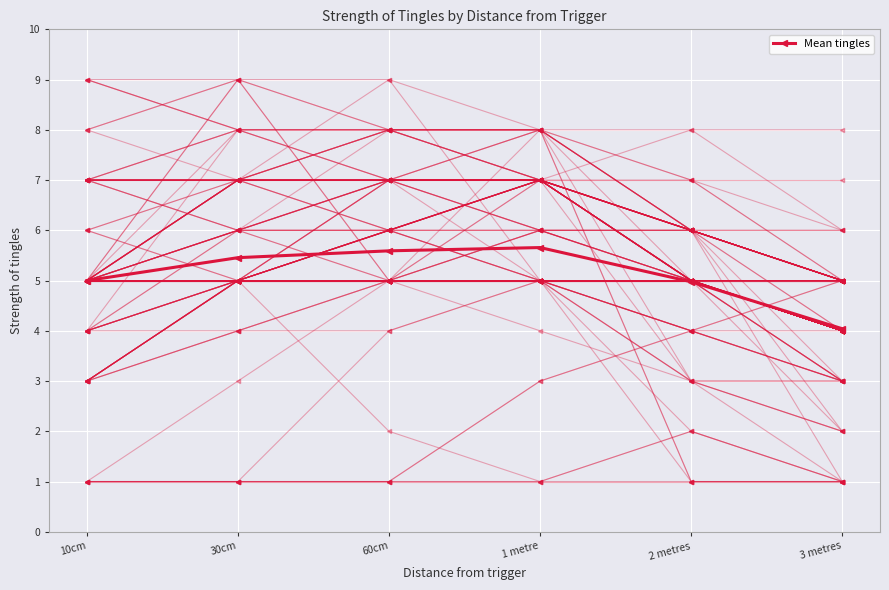

What is the value of the 3rd point from the left?

5.6